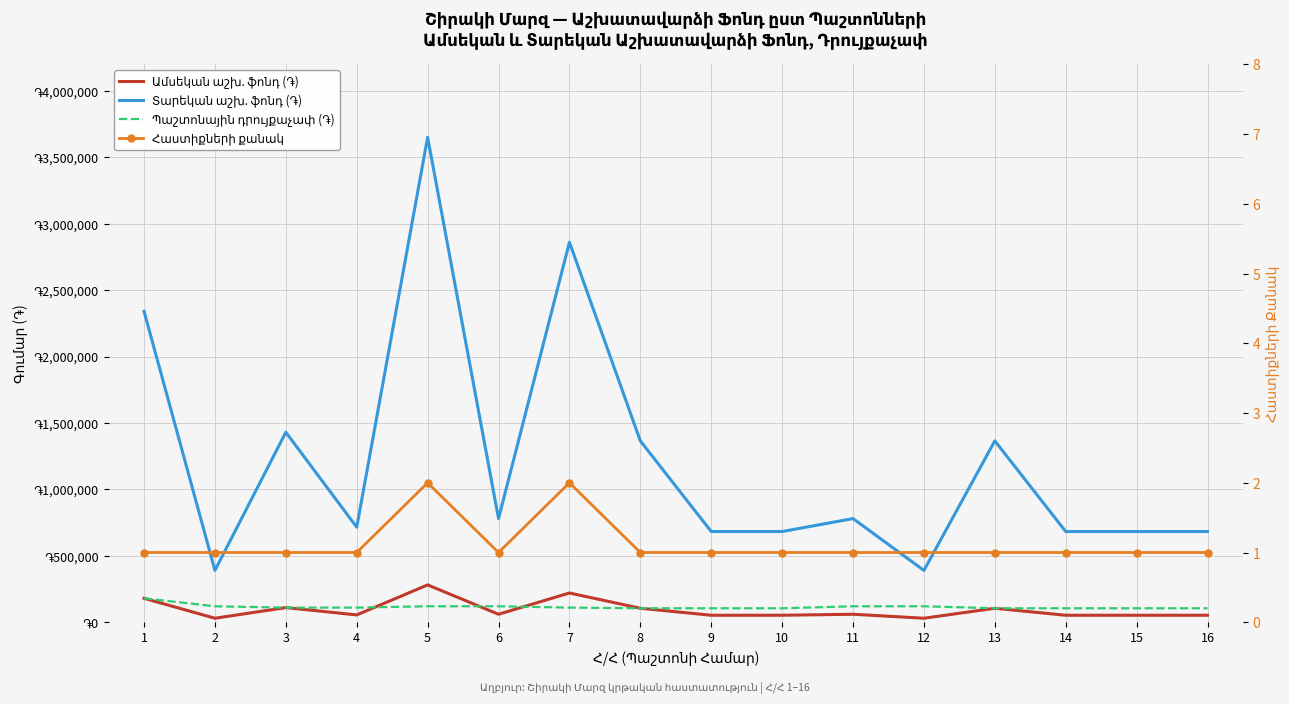

Which category has the lowest value in the Պաշտոնային դրույքաչափ (֏) series?

8